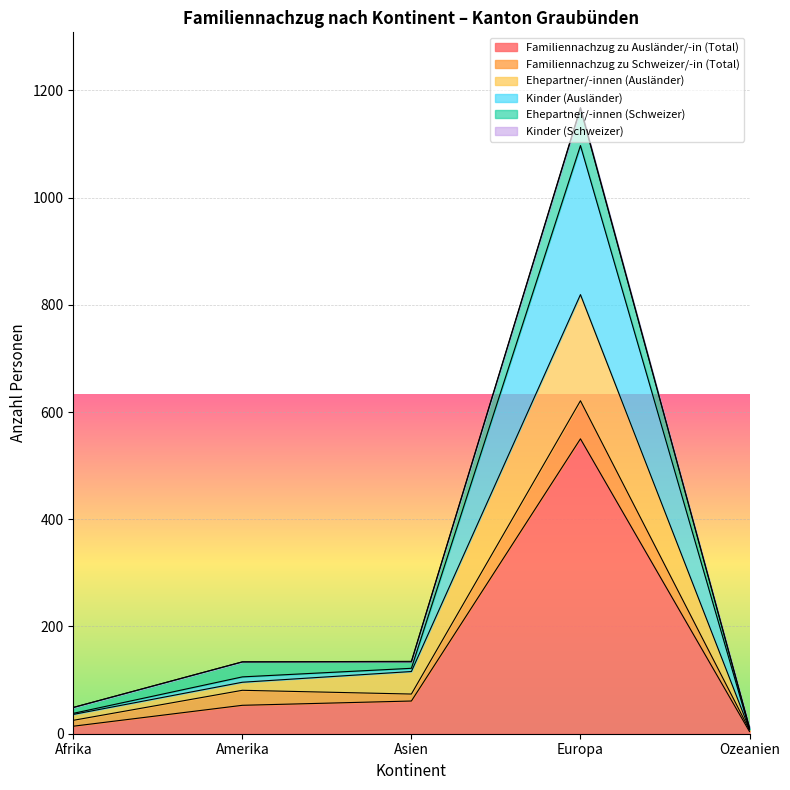

What is the maximum value for Ehepartner/-innen (Ausländer)?

819